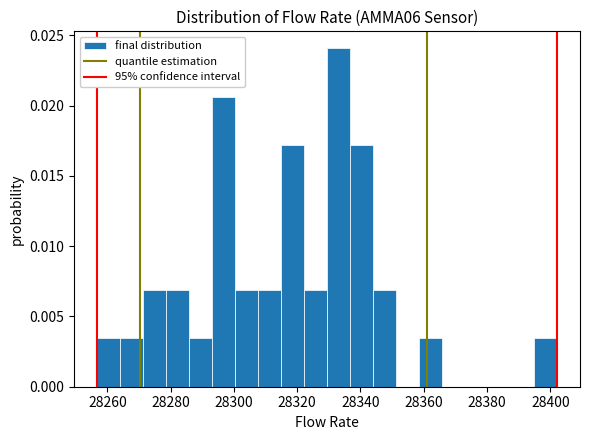

Around what value on the x-axis is the tallest bar? Give the approximate position of its centre, as read against the axis.

28334